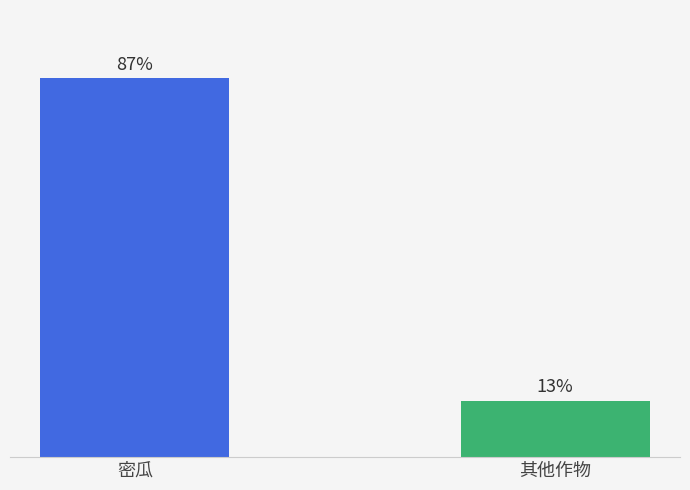

List the labels in order of value, largest first.

密瓜, 其他作物